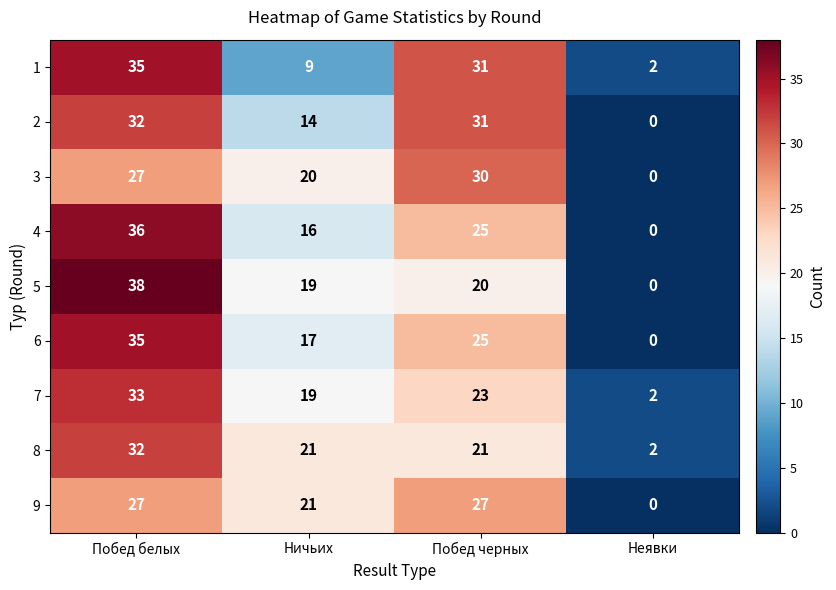

What is the maximum value shown in the chart?

38